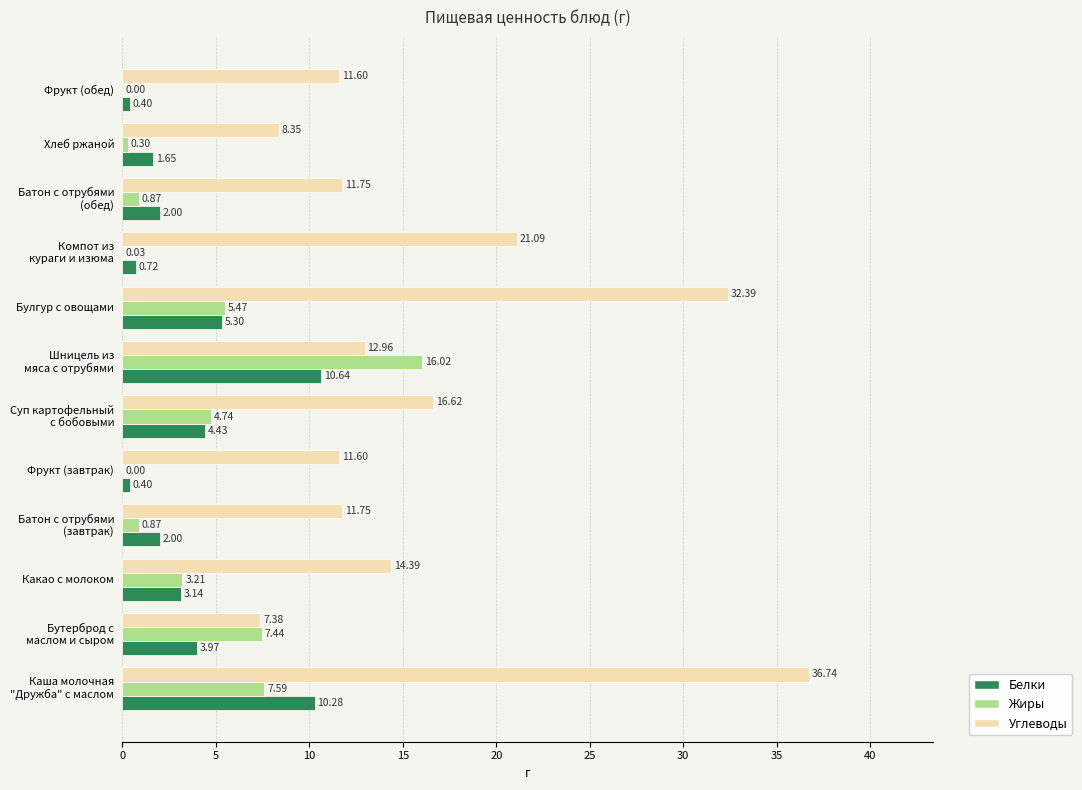

Which series has the largest total across all categories?

Углеводы